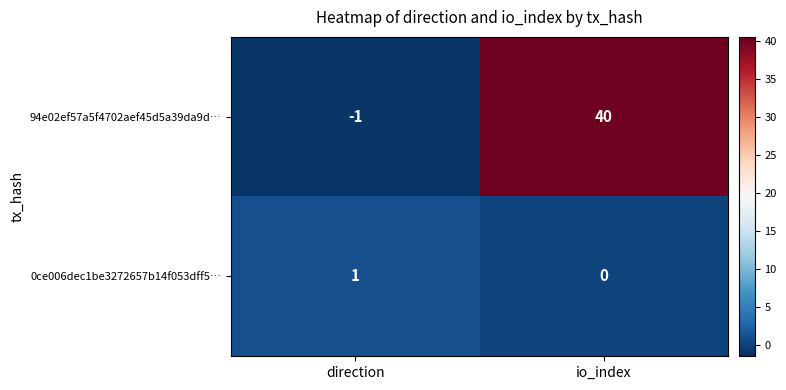

List the series in order of their overall mean, lowest first.

0ce006dec1be3272657b14f053dff5…, 94e02ef57a5f4702aef45d5a39da9d…